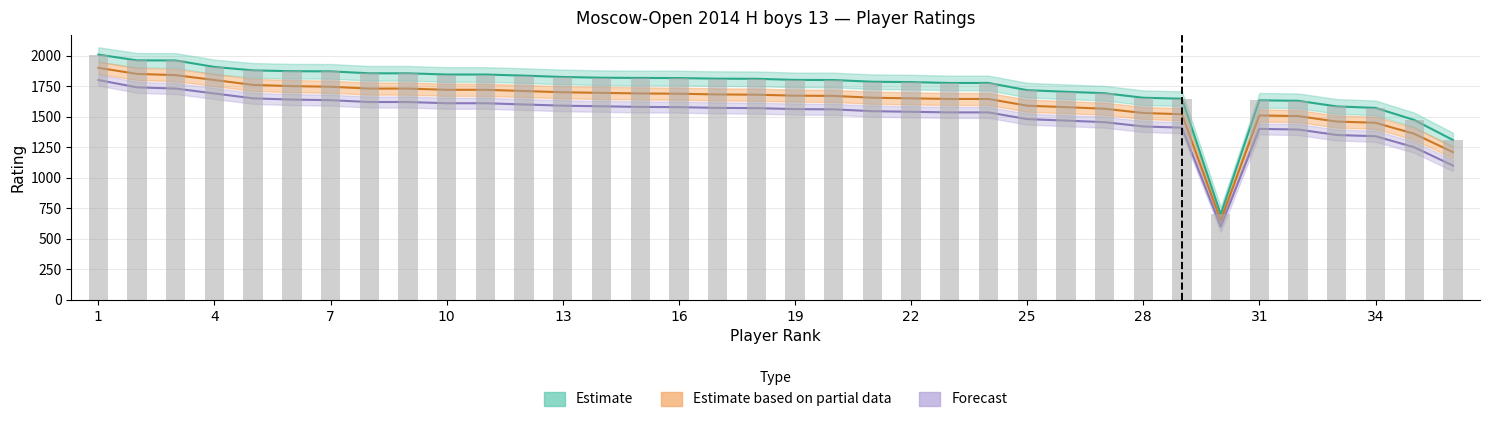

Are the bars grouped side by side (vs. stacked)?

Yes